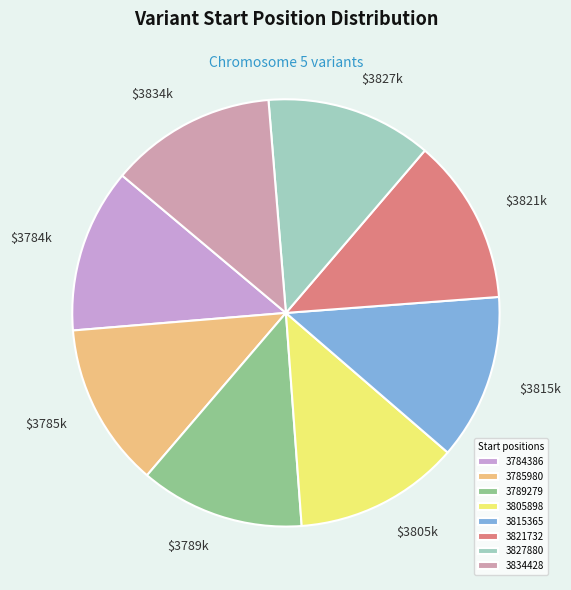

Do 3815365 and 3789279 together represent more than half of the pie?

No